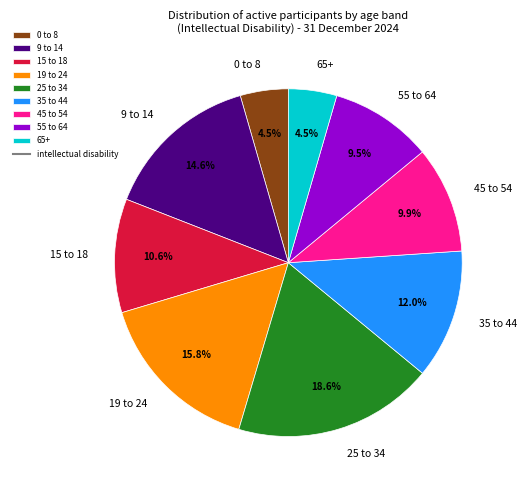

Is there a majority slice in this chart?

No